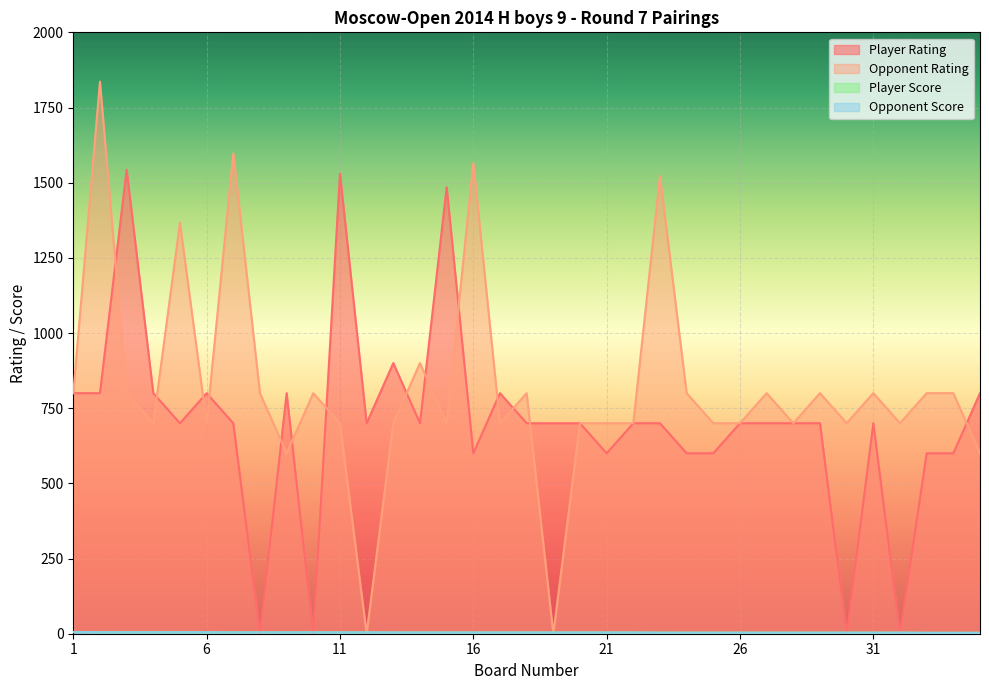

True or false: Player Score has more than 2 points higher than both neighbors.

False